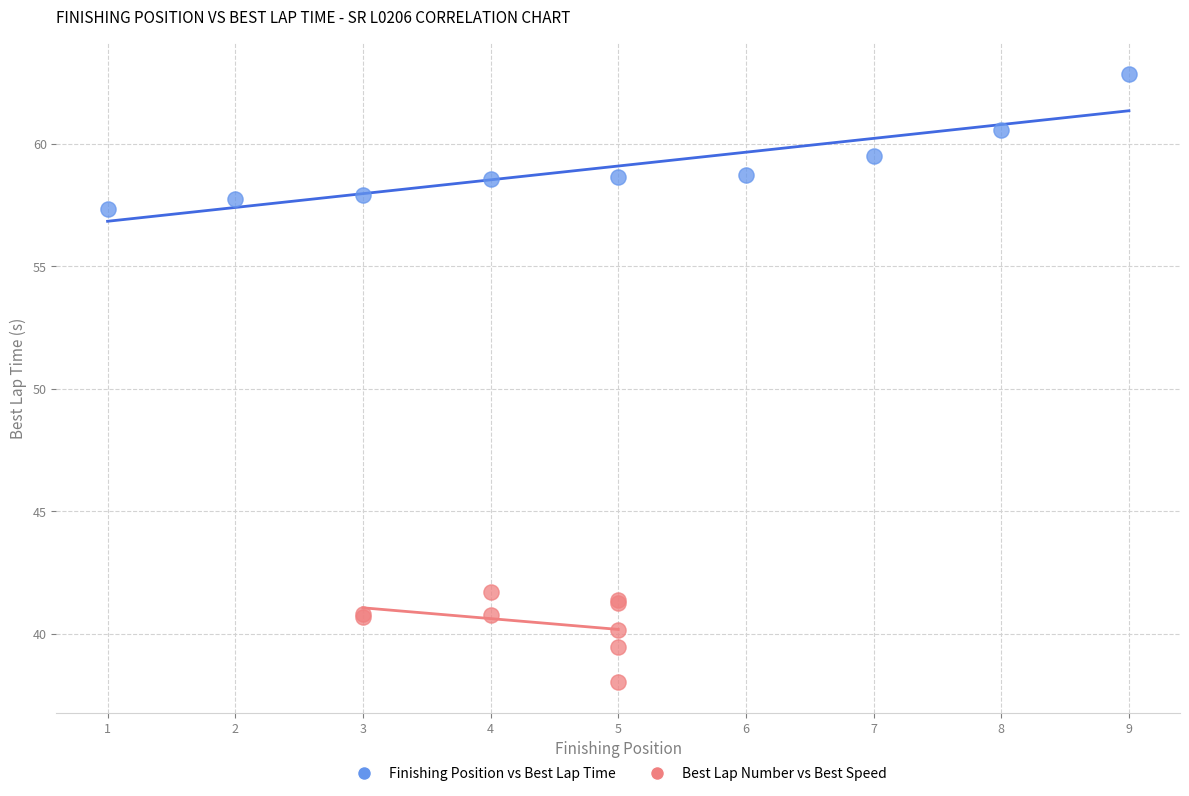

Which series reaches the maximum Y coordinate?

Finishing Position vs Best Lap Time